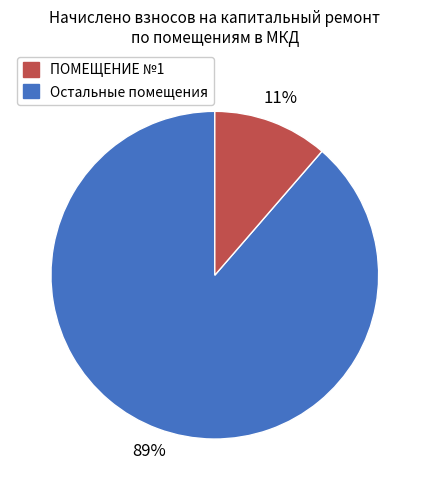

Does any single category account for the majority?

Yes